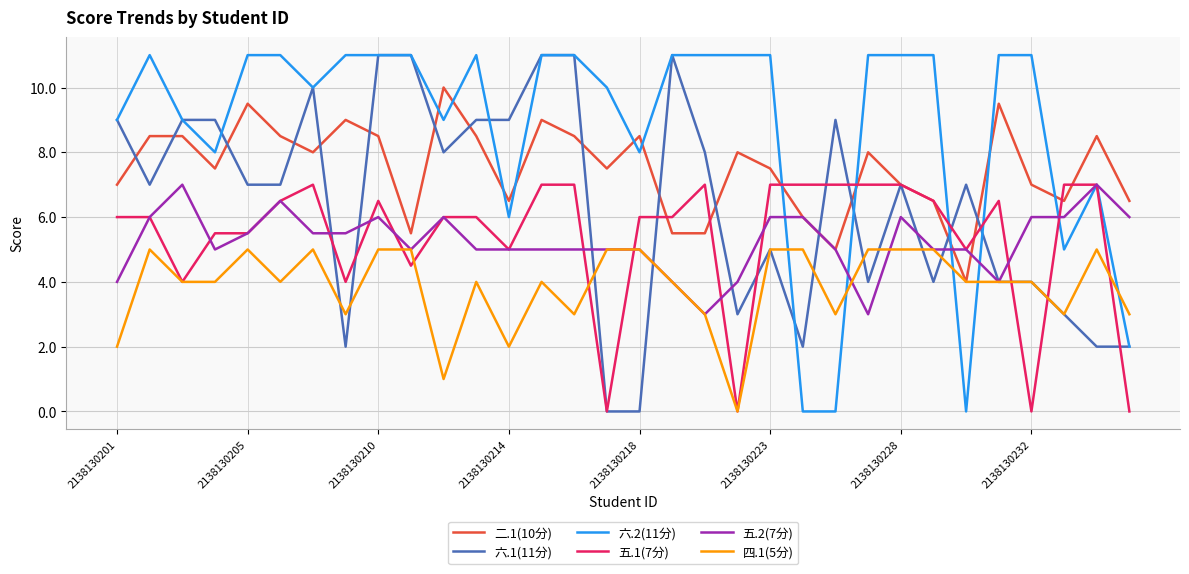

Is this an area chart (filled region under the line)?

No